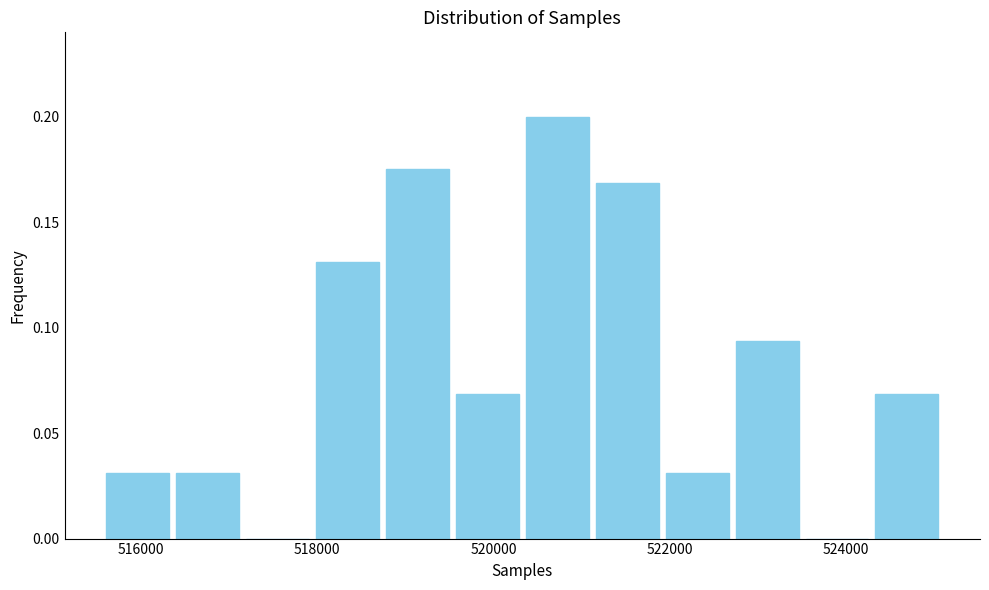

Read against the x-axis, roughly where is the centre of the tallest bar?

520800